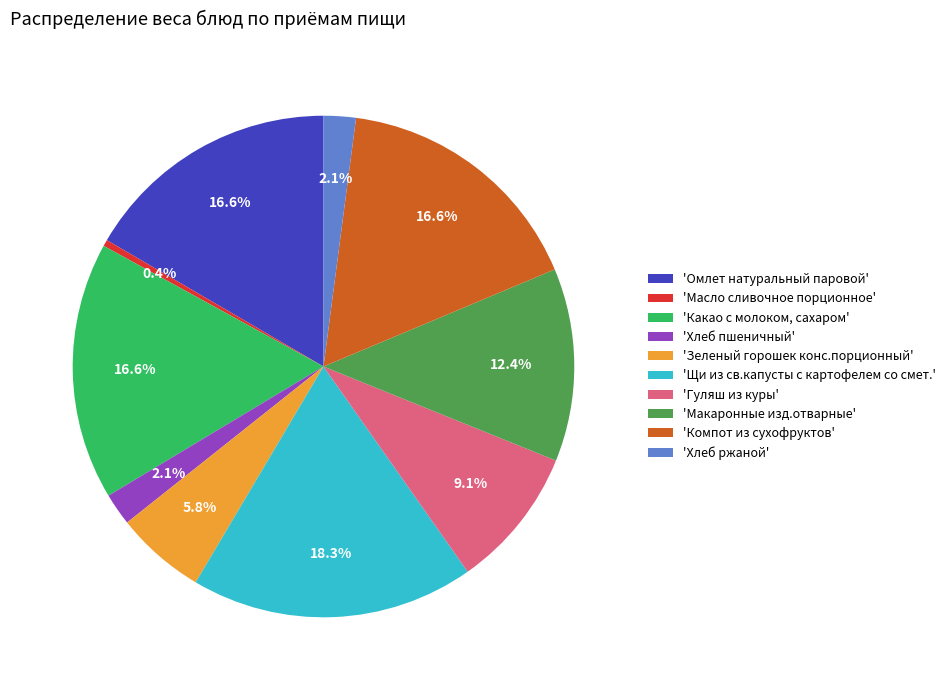

What is the ratio of the value at 'Щи из св.капусты с картофелем со смет.' to the value at 'Компот из сухофруктов'?

1.1